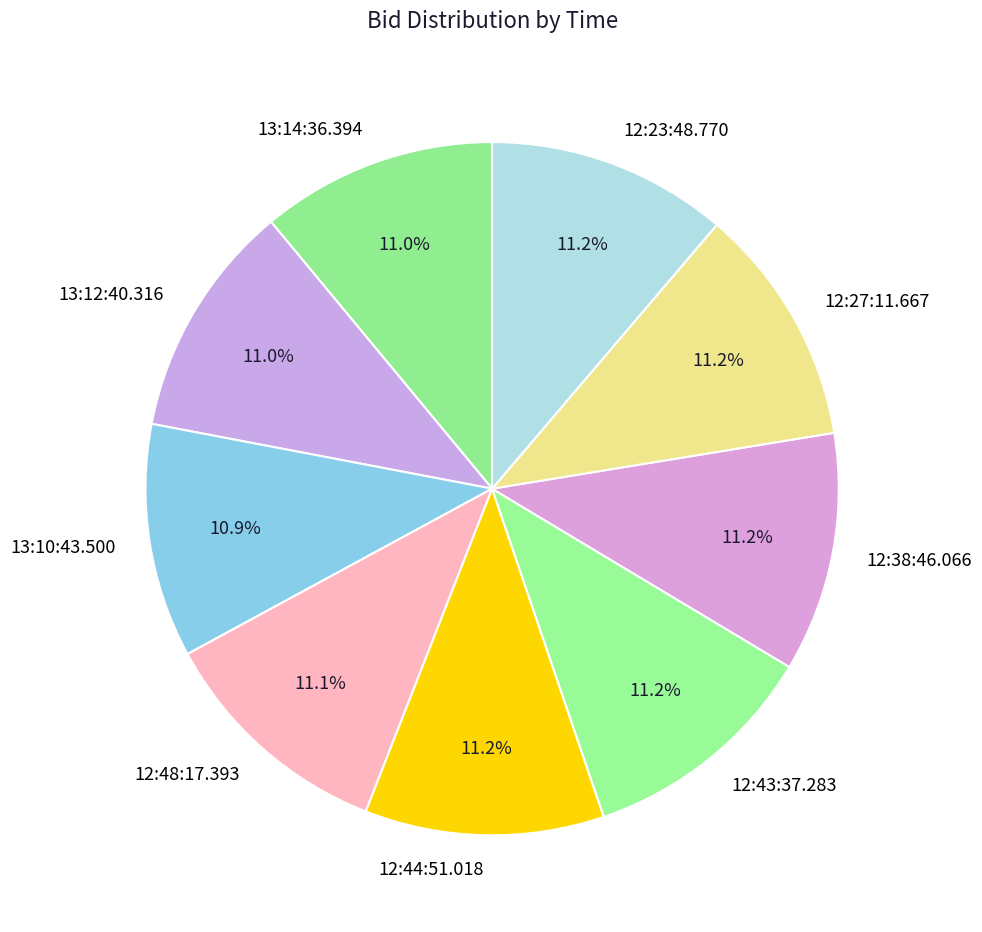

Does any single category account for the majority?

No